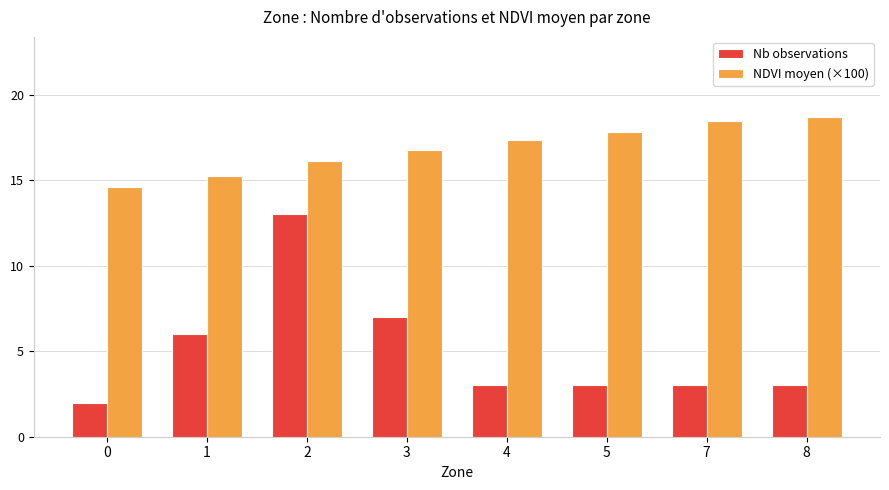

Reading left to right, extract all data points from this chart.

Nb observations: 0=2.0	1=6.0	2=13.0	3=7.0	4=3.0	5=3.0	7=3.0	8=3.0
NDVI moyen (×100): 0=14.6	1=15.3	2=16.1	3=16.8	4=17.3	5=17.8	7=18.5	8=18.7